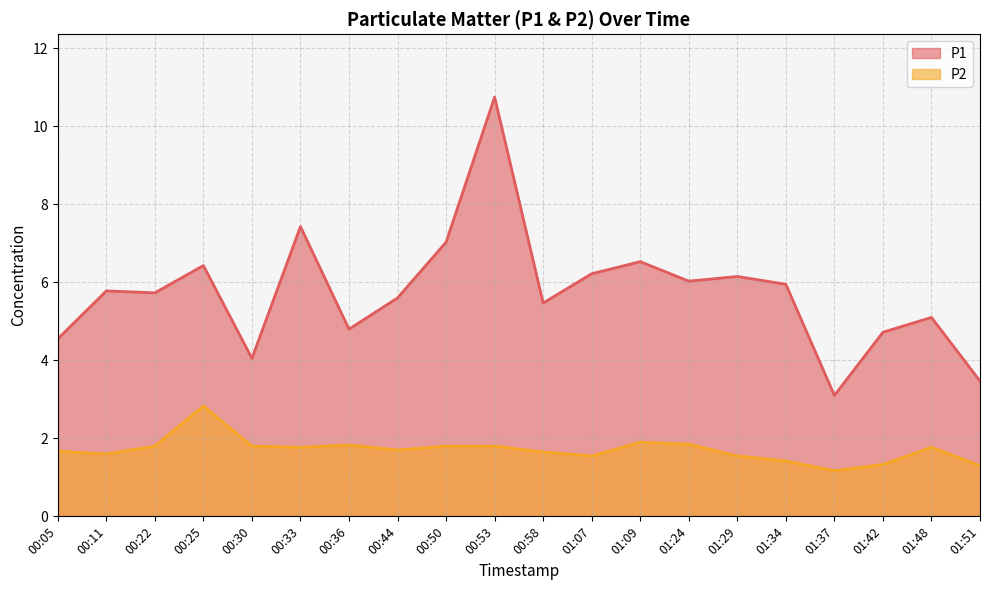

What is the difference between the maximum and minimum values in the P1 series?

7.7